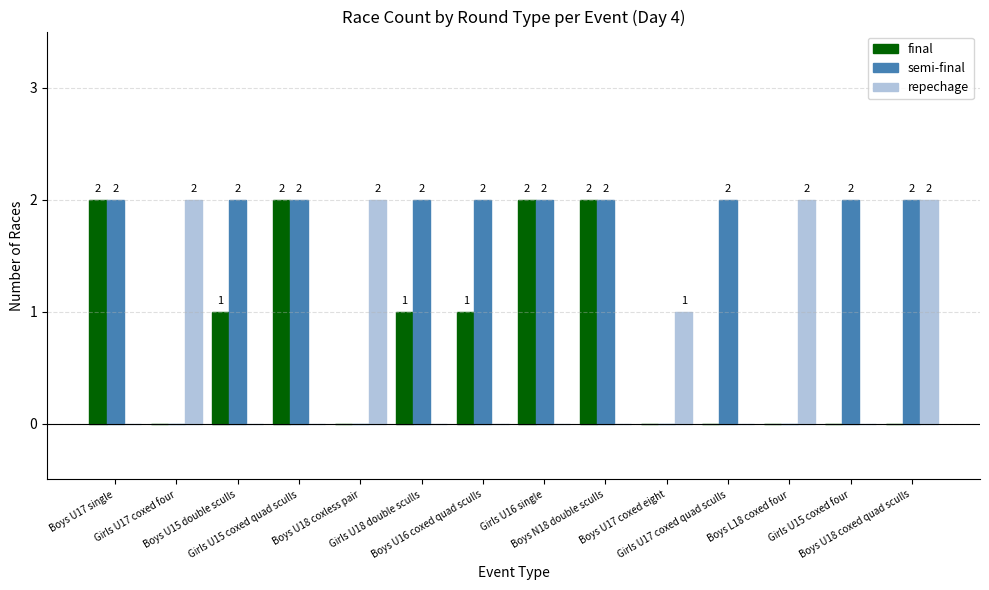

Reading right to left, list all the values displayed in this chart.

final: Boys U18 coxed quad sculls=0	Girls U15 coxed four=0	Boys L18 coxed four=0	Girls U17 coxed quad sculls=0	Boys U17 coxed eight=0	Boys N18 double sculls=2	Girls U16 single=2	Boys U16 coxed quad sculls=1	Girls U18 double sculls=1	Boys U18 coxless pair=0	Girls U15 coxed quad sculls=2	Boys U15 double sculls=1	Girls U17 coxed four=0	Boys U17 single=2
semi-final: Boys U18 coxed quad sculls=2	Girls U15 coxed four=2	Boys L18 coxed four=0	Girls U17 coxed quad sculls=2	Boys U17 coxed eight=0	Boys N18 double sculls=2	Girls U16 single=2	Boys U16 coxed quad sculls=2	Girls U18 double sculls=2	Boys U18 coxless pair=0	Girls U15 coxed quad sculls=2	Boys U15 double sculls=2	Girls U17 coxed four=0	Boys U17 single=2
repechage: Boys U18 coxed quad sculls=2	Girls U15 coxed four=0	Boys L18 coxed four=2	Girls U17 coxed quad sculls=0	Boys U17 coxed eight=1	Boys N18 double sculls=0	Girls U16 single=0	Boys U16 coxed quad sculls=0	Girls U18 double sculls=0	Boys U18 coxless pair=2	Girls U15 coxed quad sculls=0	Boys U15 double sculls=0	Girls U17 coxed four=2	Boys U17 single=0